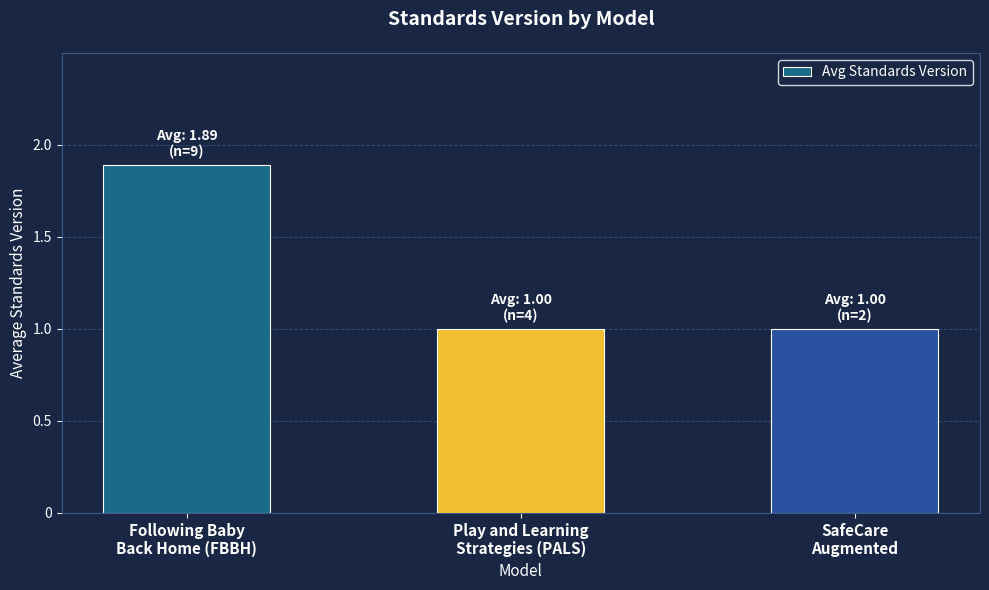

At which category does the chart reach its peak across all series?

Following Baby
Back Home (FBBH)